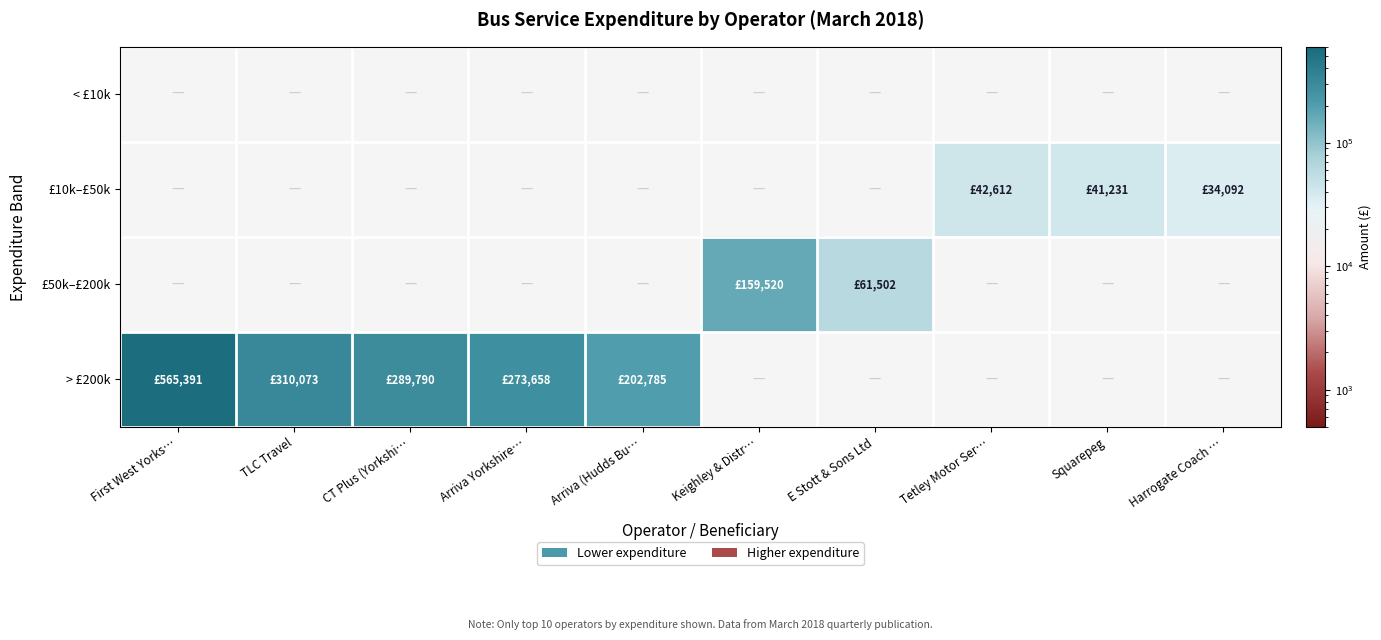

At Arriva Yorkshire…, list the series in order from largest to smallest.

> £200k, < £10k, £10k–£50k, £50k–£200k